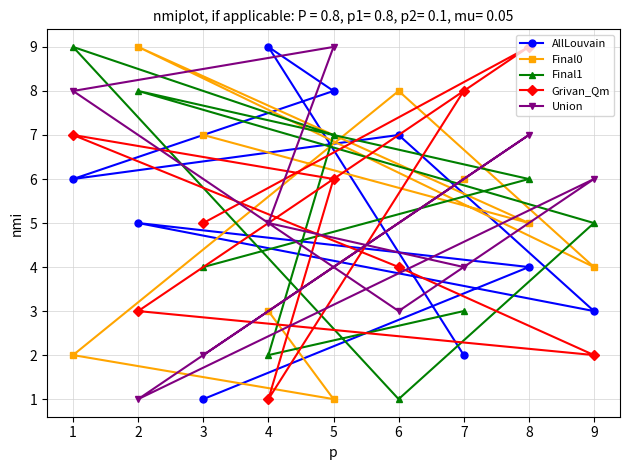

How many values in the Union series are below 5?

4